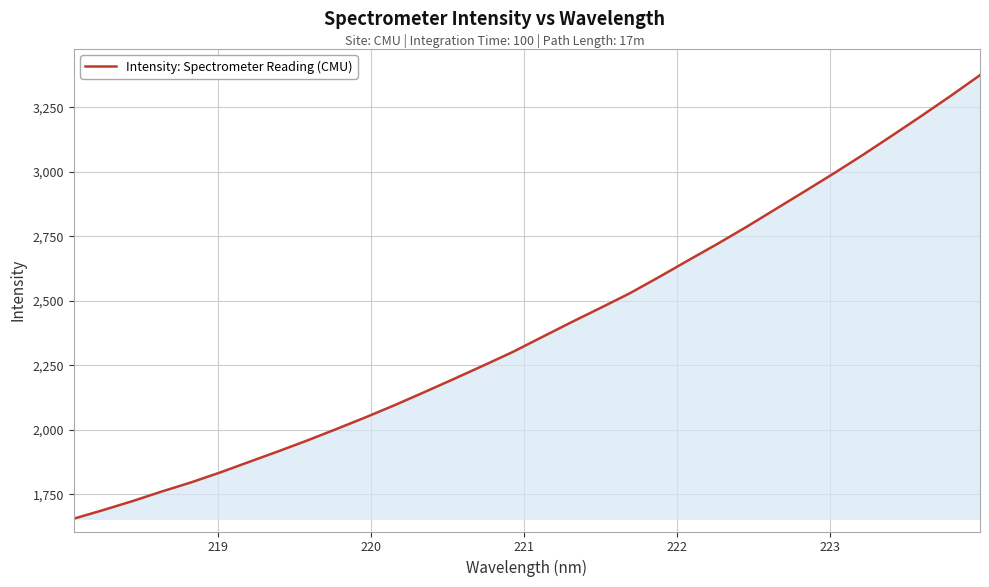

What is the greatest value displayed?

3375.2